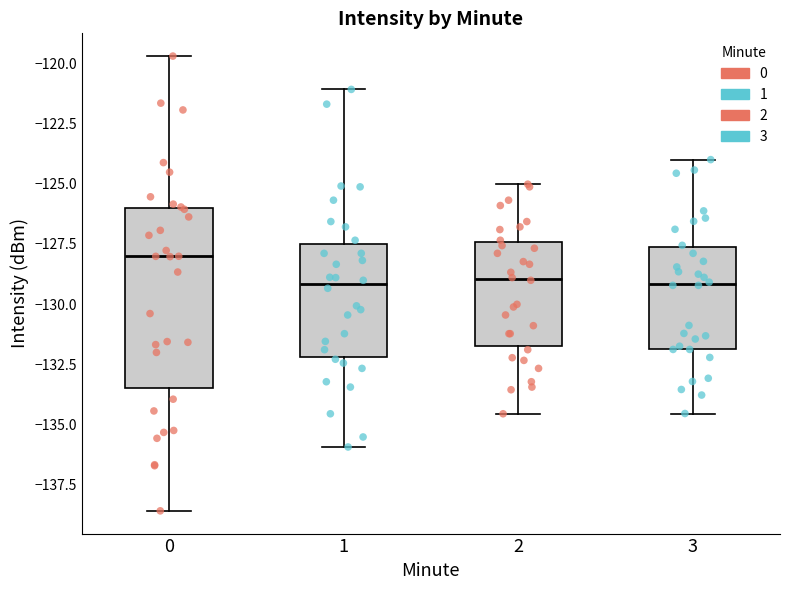

Which box's median line is the highest?

0